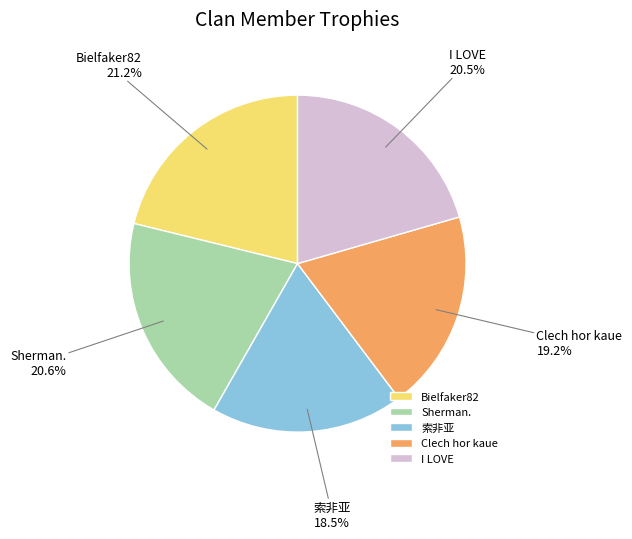

Which slice is the smallest?

索非亚